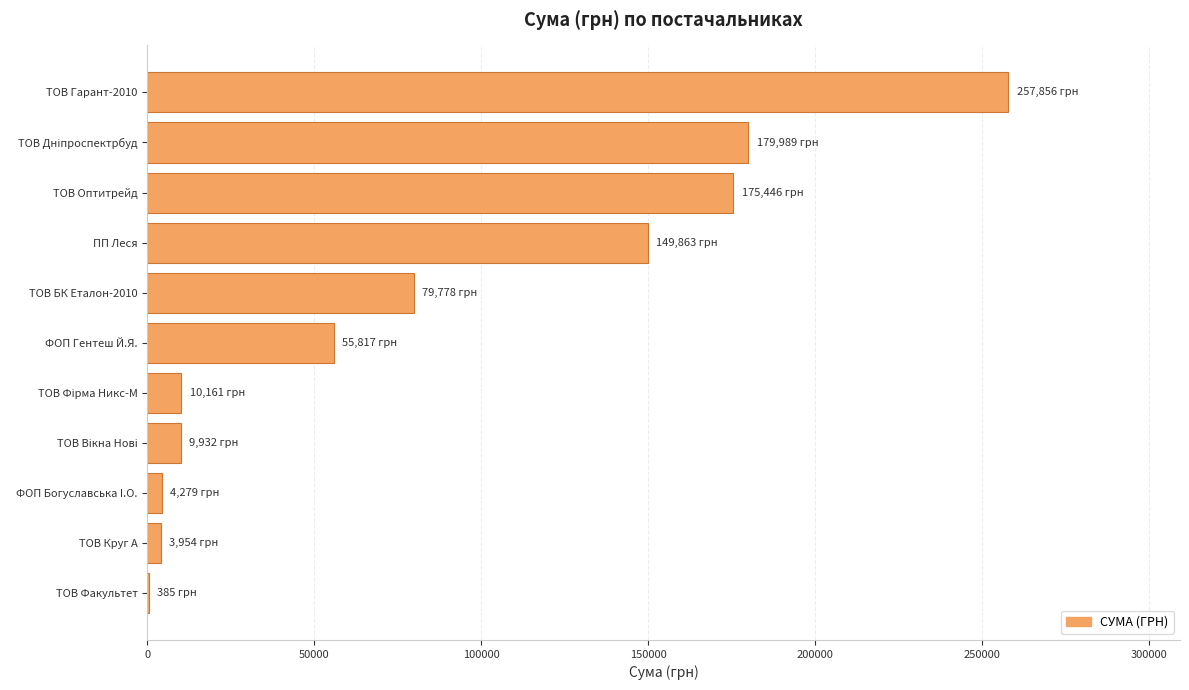

Are the bars grouped side by side (vs. stacked)?

No